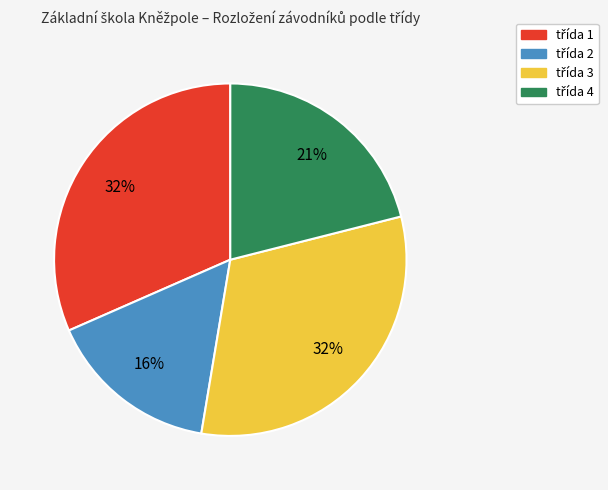

To the nearest percent, what is the difference between the largest and smallest slice percentages?

16%